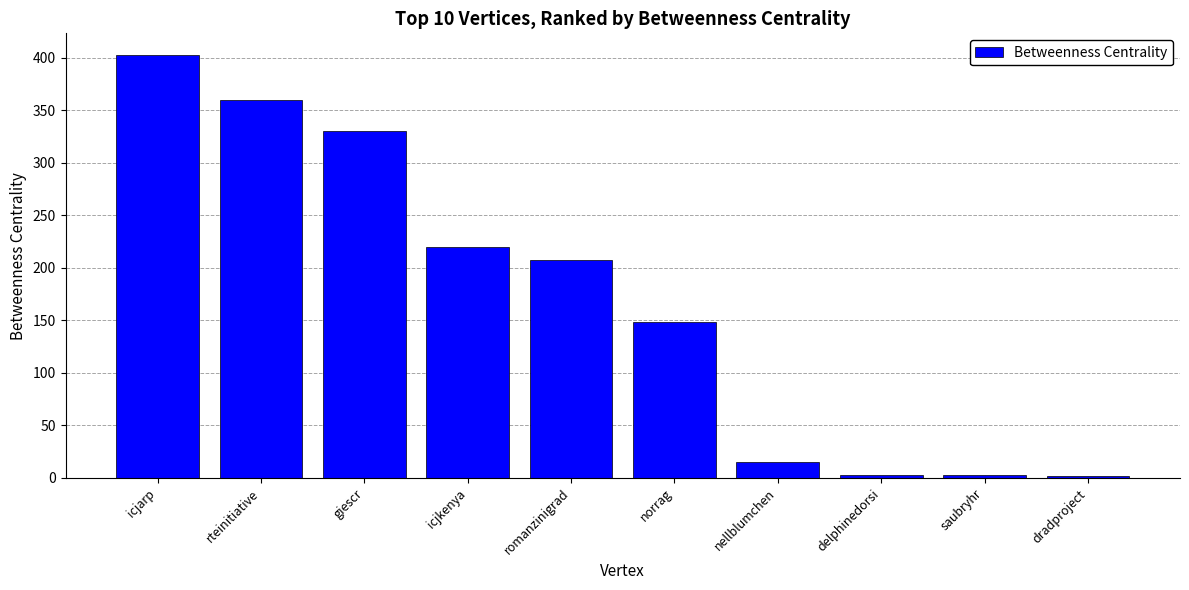

What is the greatest value displayed?

403.0